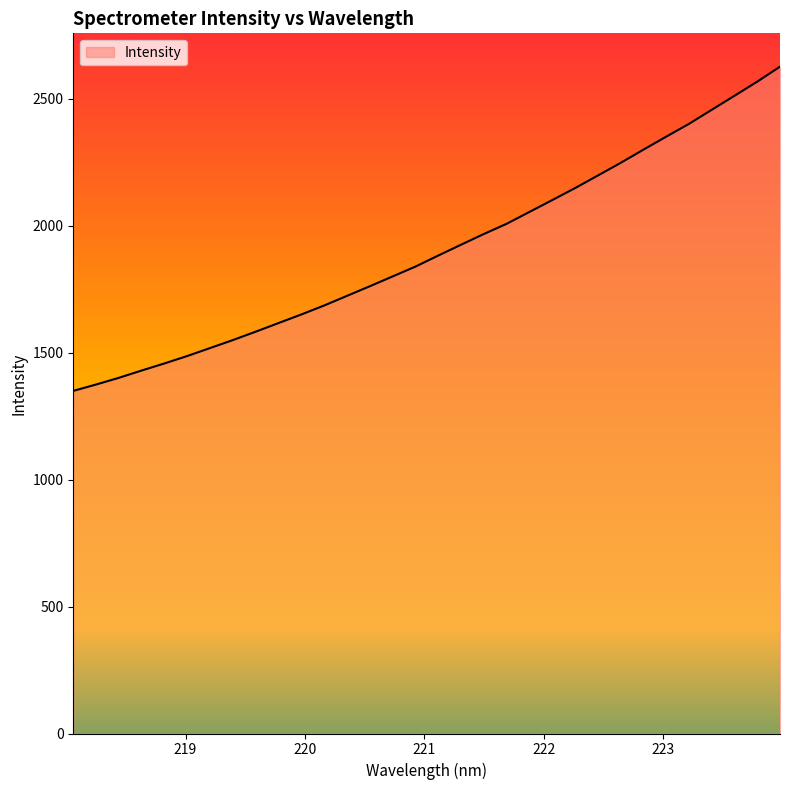

How many lines are shown in the chart?

1